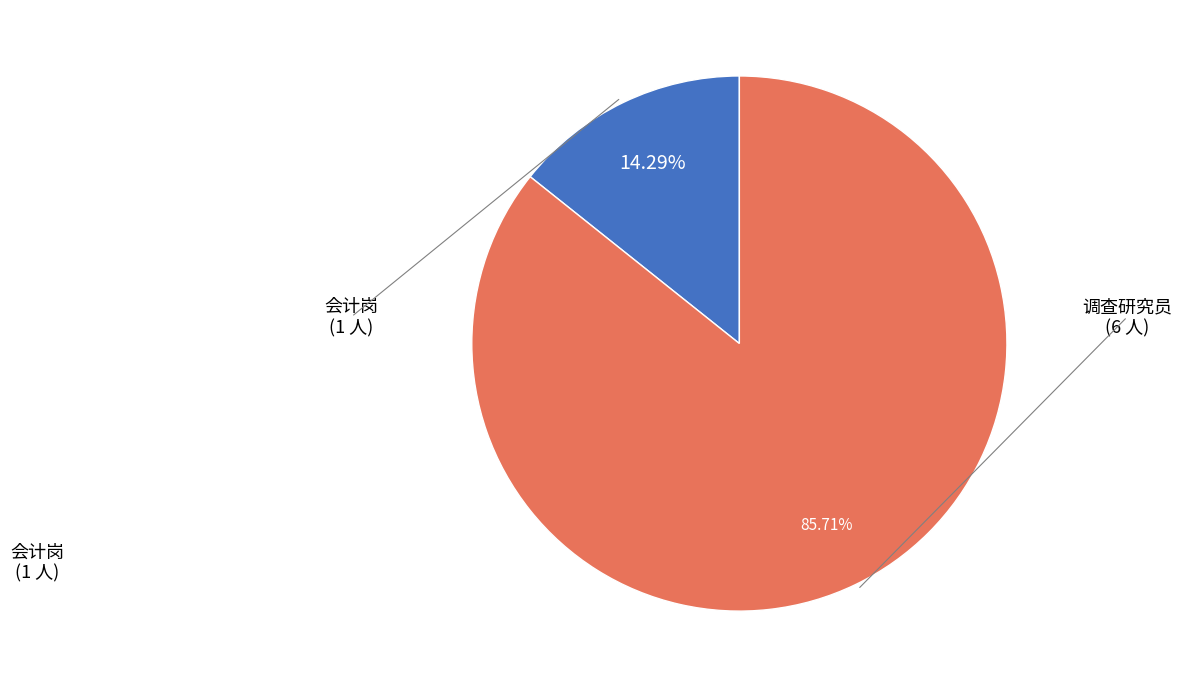

Is there any slice that represents more than half of the pie?

Yes